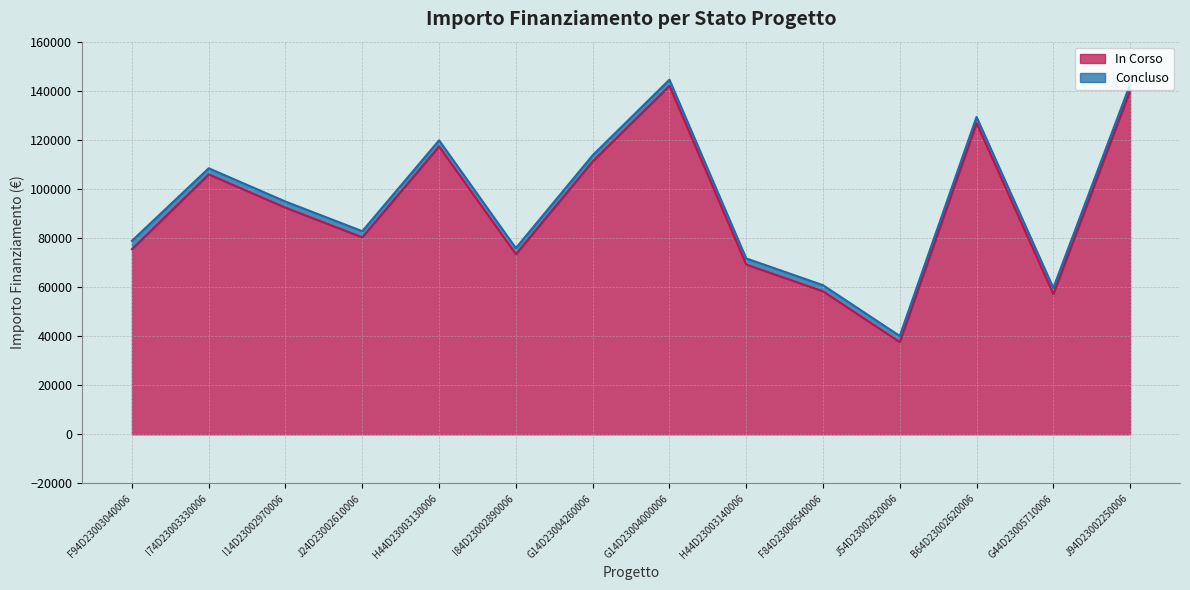

Reading left to right, list all the values displayed in this chart.

75442.6	105915.0	92341.9	80270.1	117311.1	73375.7	111198.7	142004.3	69180.1	58273.5	37577.6	126823.9	57143.9	140087.5